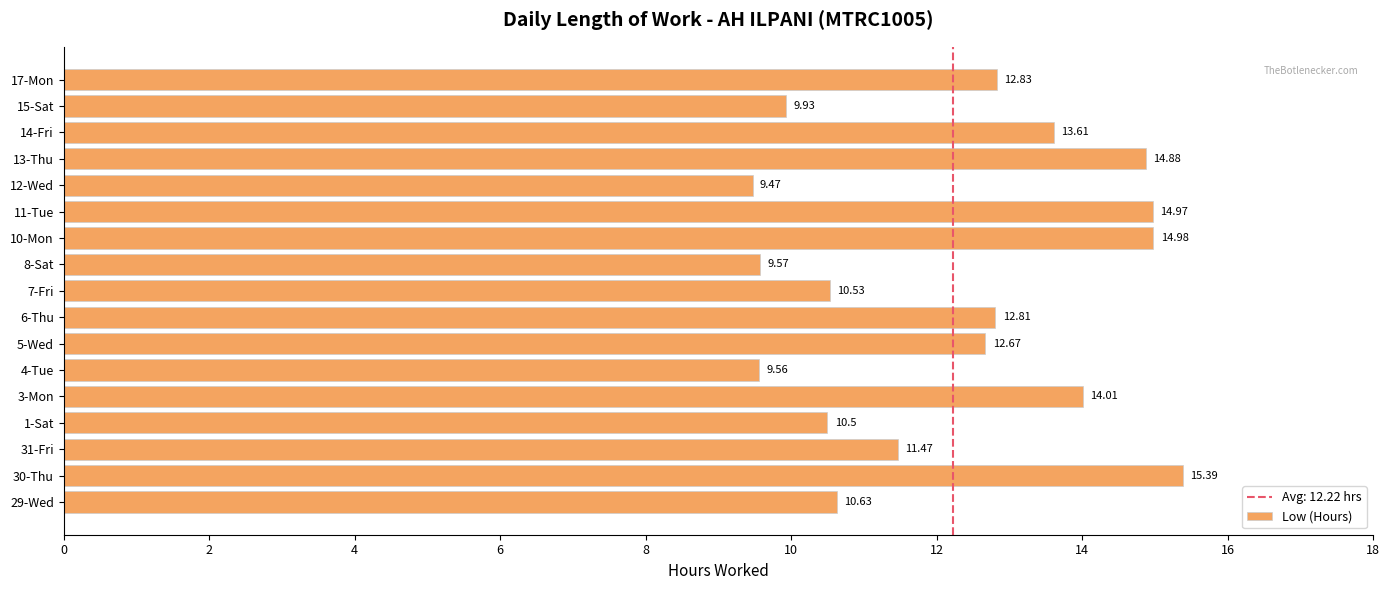

What is the difference between the maximum and minimum values?

5.9